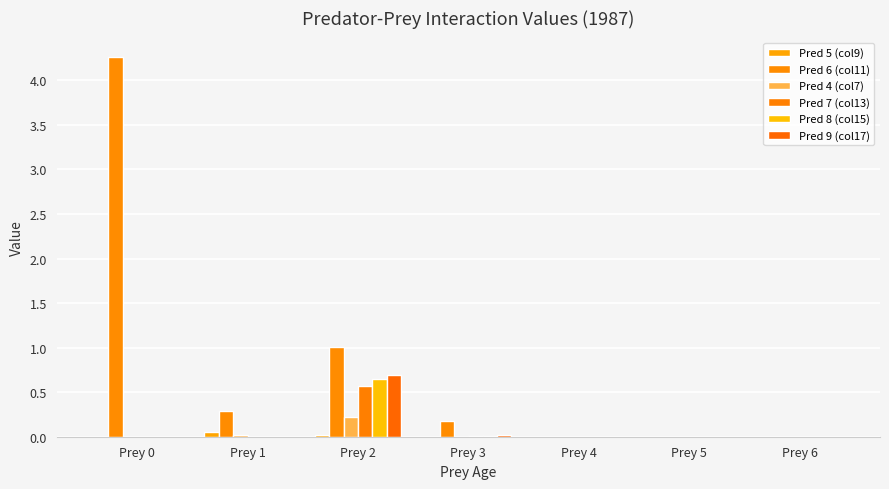

What is the difference between the Pred 6 (col11) values at Prey 1 and Prey 3?

0.1